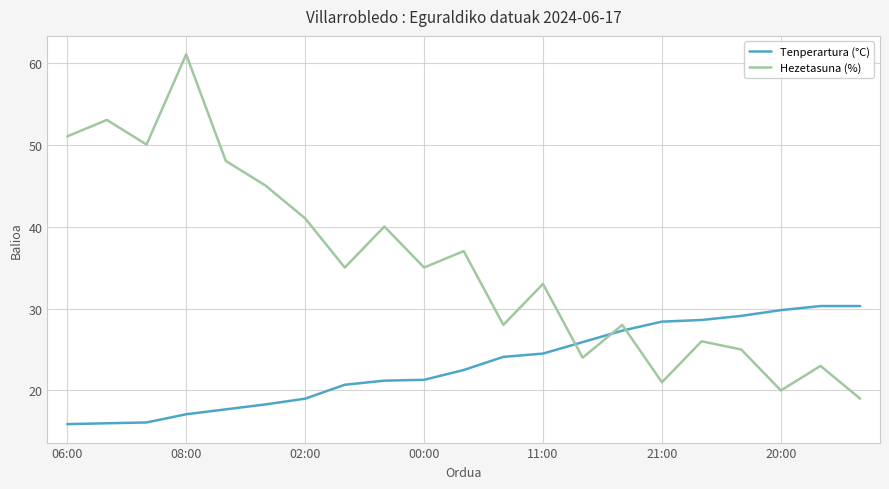

True or false: Tenperartura (°C) and Hezetasuna (%) intersect in this chart.

True